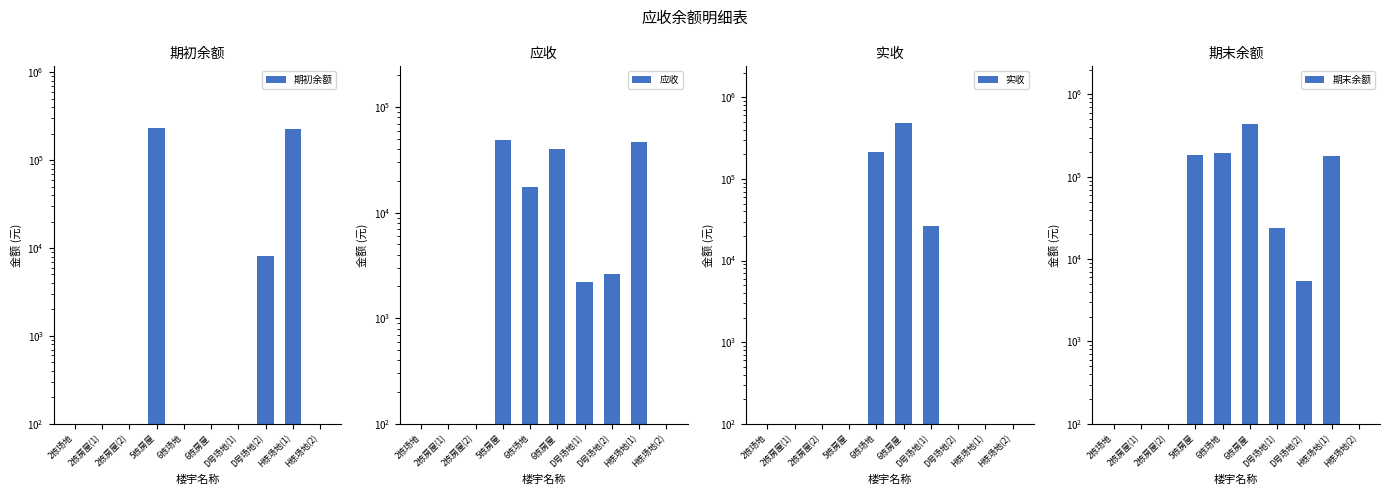

Rank the series by their average value, from highest to lowest.

期末余额, 实收, 期初余额, 应收